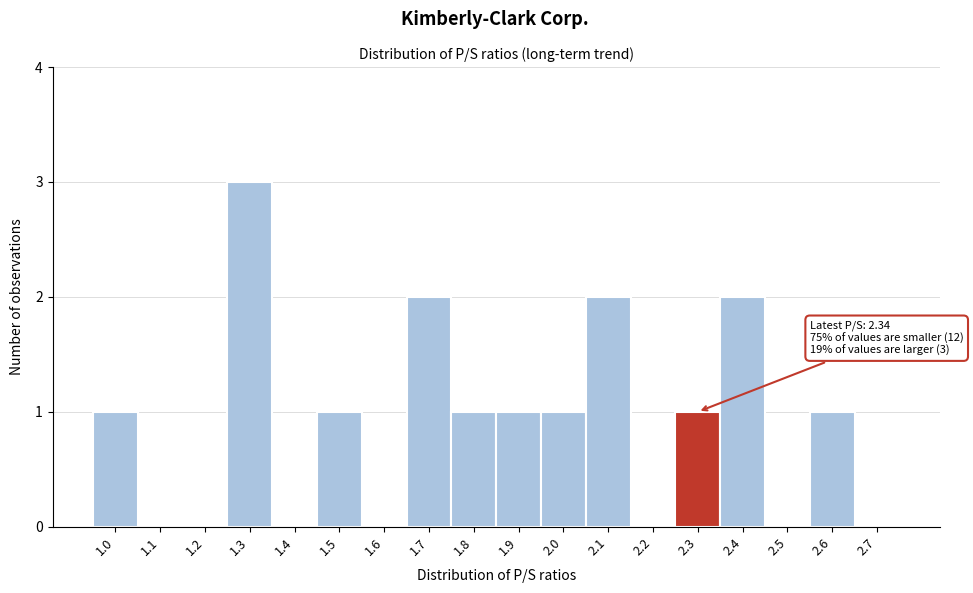

Reading left to right, transcribe all the data shown in this chart.

1.0=1	1.1=0	1.2=0	1.3=3	1.4=0	1.5=1	1.6=0	1.7=2	1.8=1	1.9=1	2.0=1	2.1=2	2.2=0	2.3=1	2.4=2	2.5=0	2.6=1	2.7=0